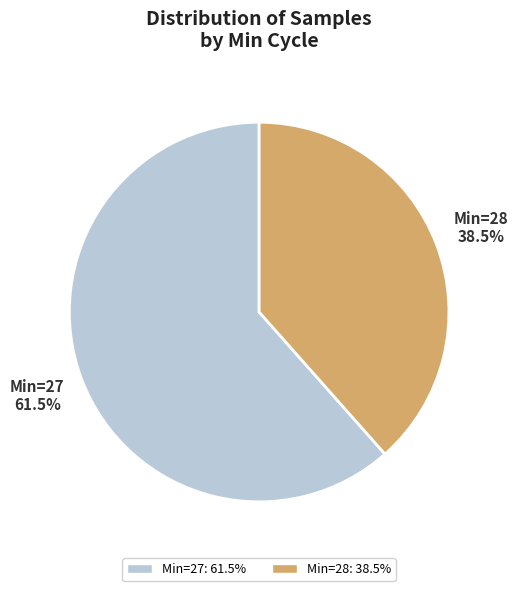

Combined, do Min=28 and Min=27 account for over 50%?

Yes